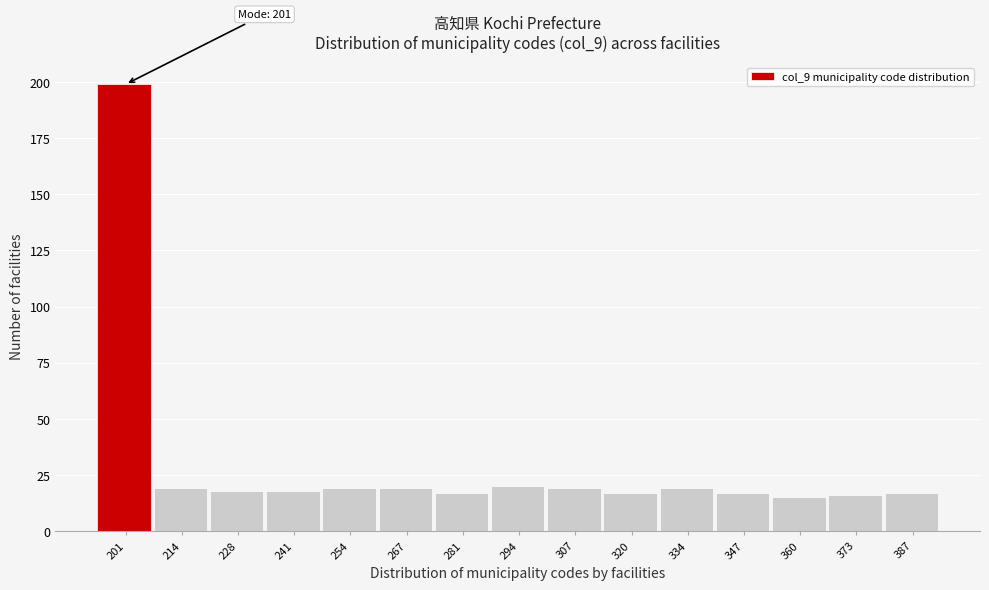

Reading left to right, transcribe all the data shown in this chart.

199	19	18	18	19	19	17	20	19	17	19	17	15	16	17